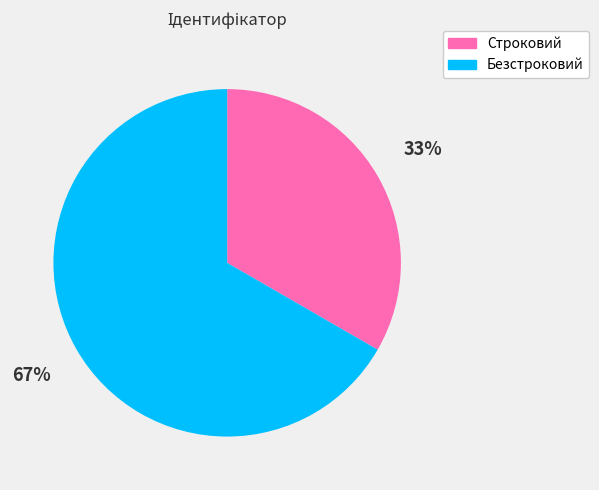

The Безстроковий slice represents 67% of the pie. True or false?

True